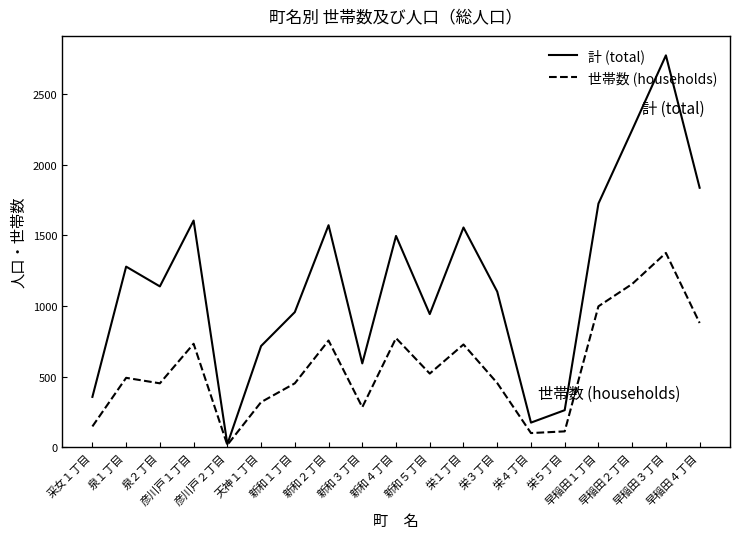

What is the difference between the maximum and minimum values in the 世帯数 (households) series?

1359